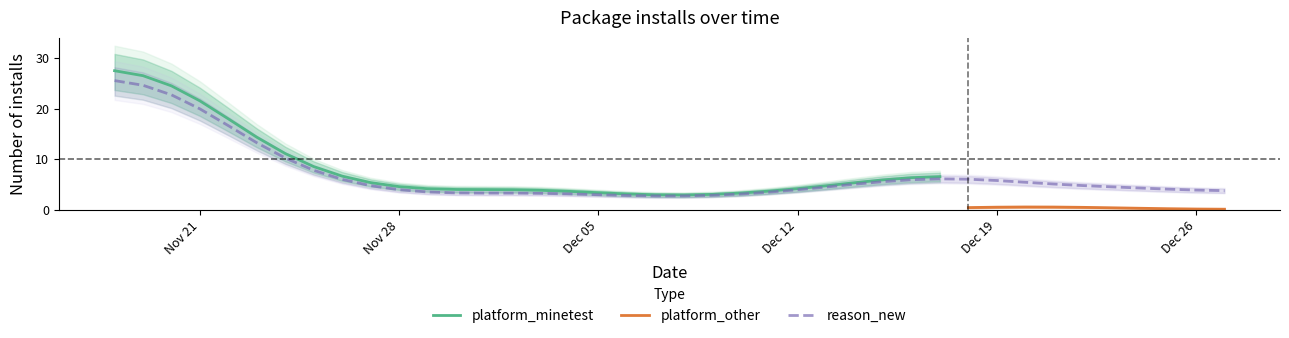

What is the highest value of the platform_minetest series?

27.5